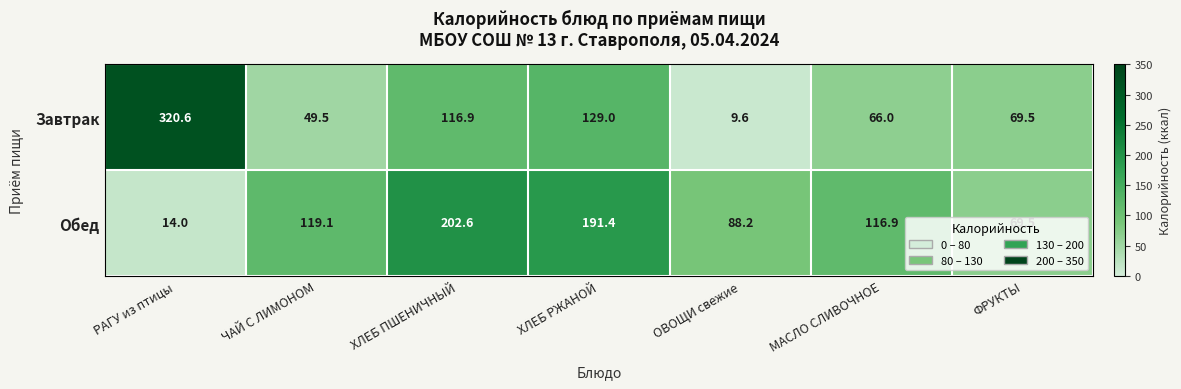

Rank the series at ХЛЕБ РЖАНОЙ from highest to lowest value.

Обед, Завтрак